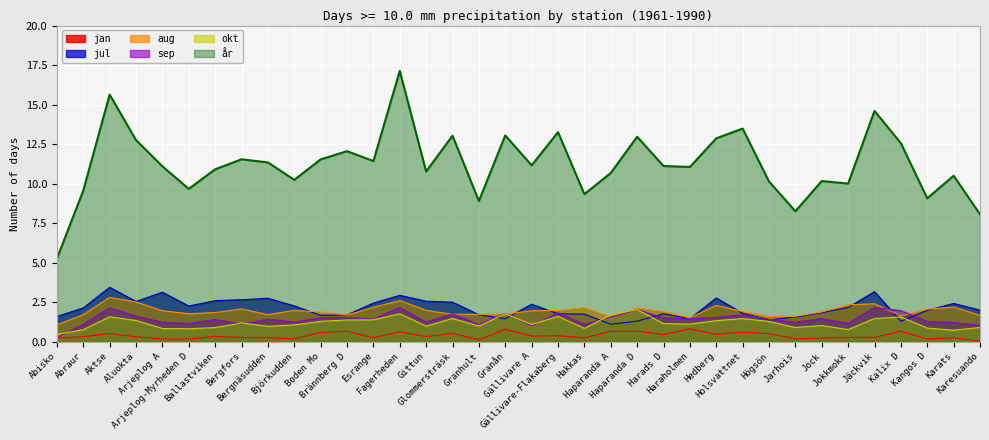

How many lines are shown in the chart?

6